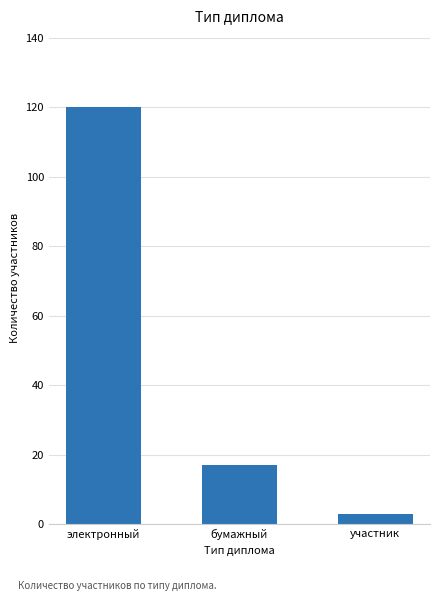

Count the number of data series in this chart.

1